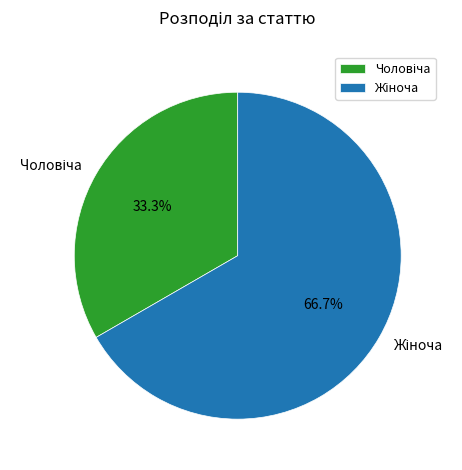

Is there a majority slice in this chart?

Yes